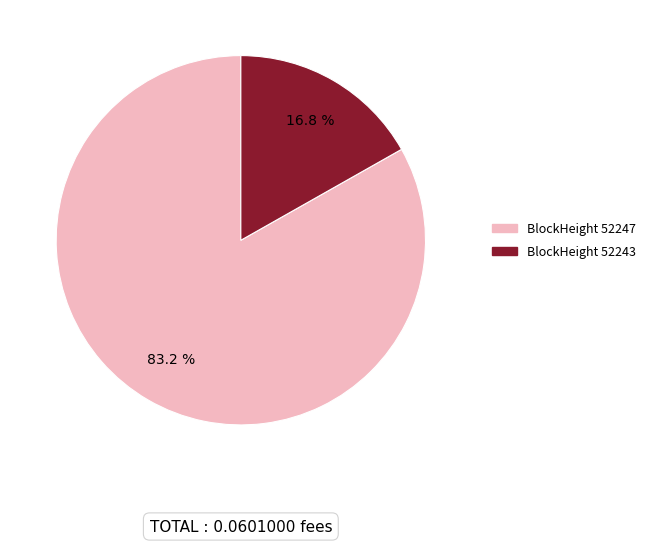

How many segments does this pie chart have?

2